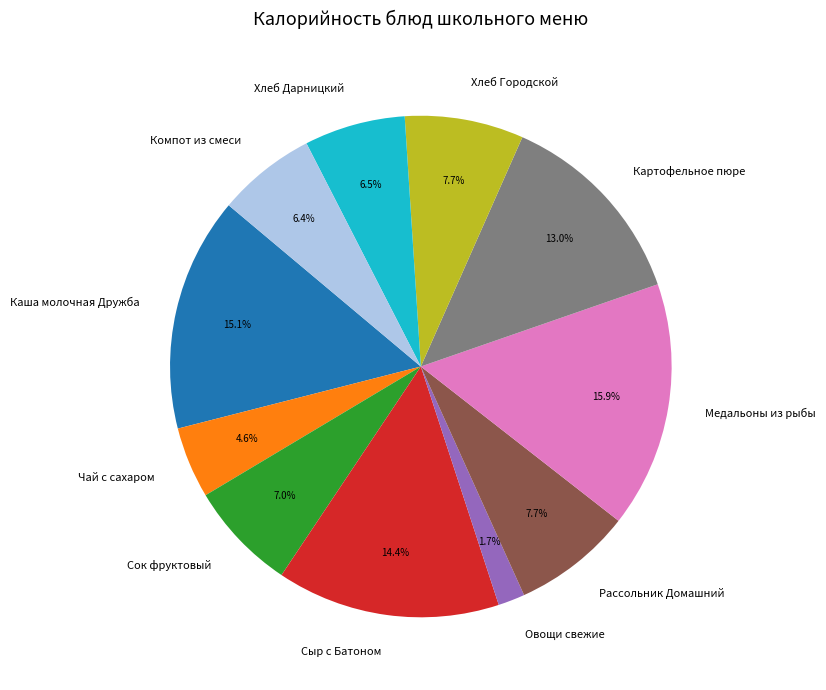

What percentage do Рассольник Домашний and Картофельное пюре together represent?

20.7%